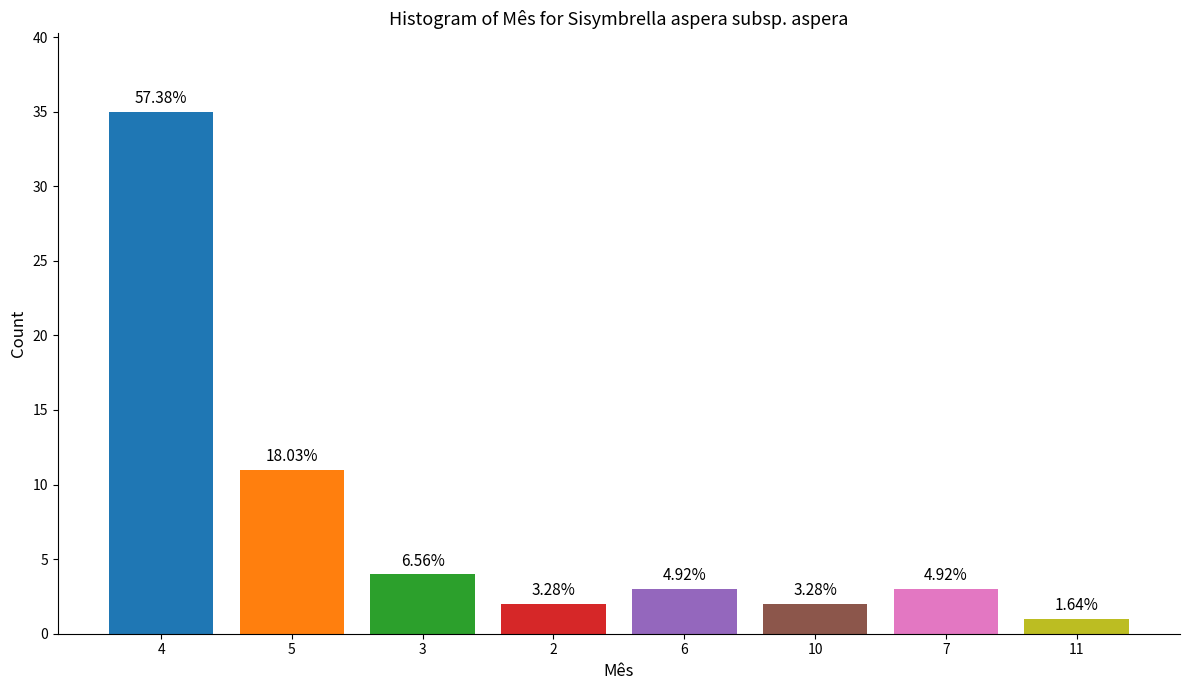

How many bars are there in total?

8